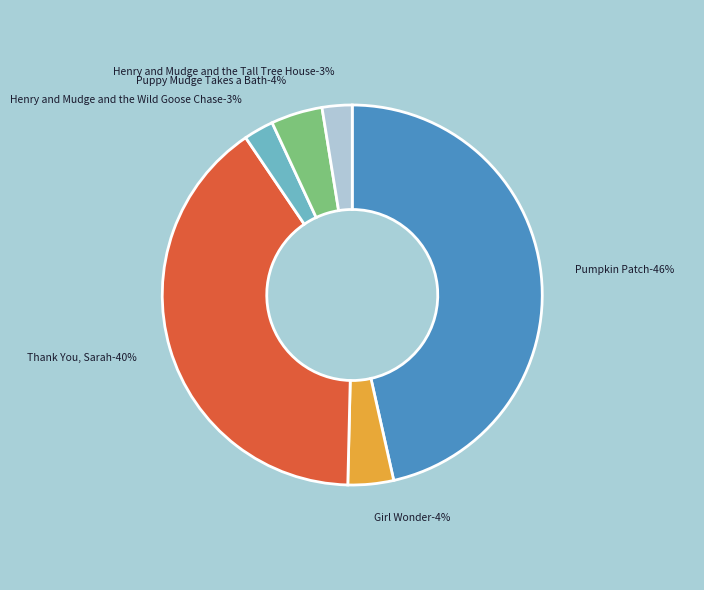

What is the ratio of the value at Girl Wonder to the value at Henry and Mudge and the Wild Goose Chase?

1.5